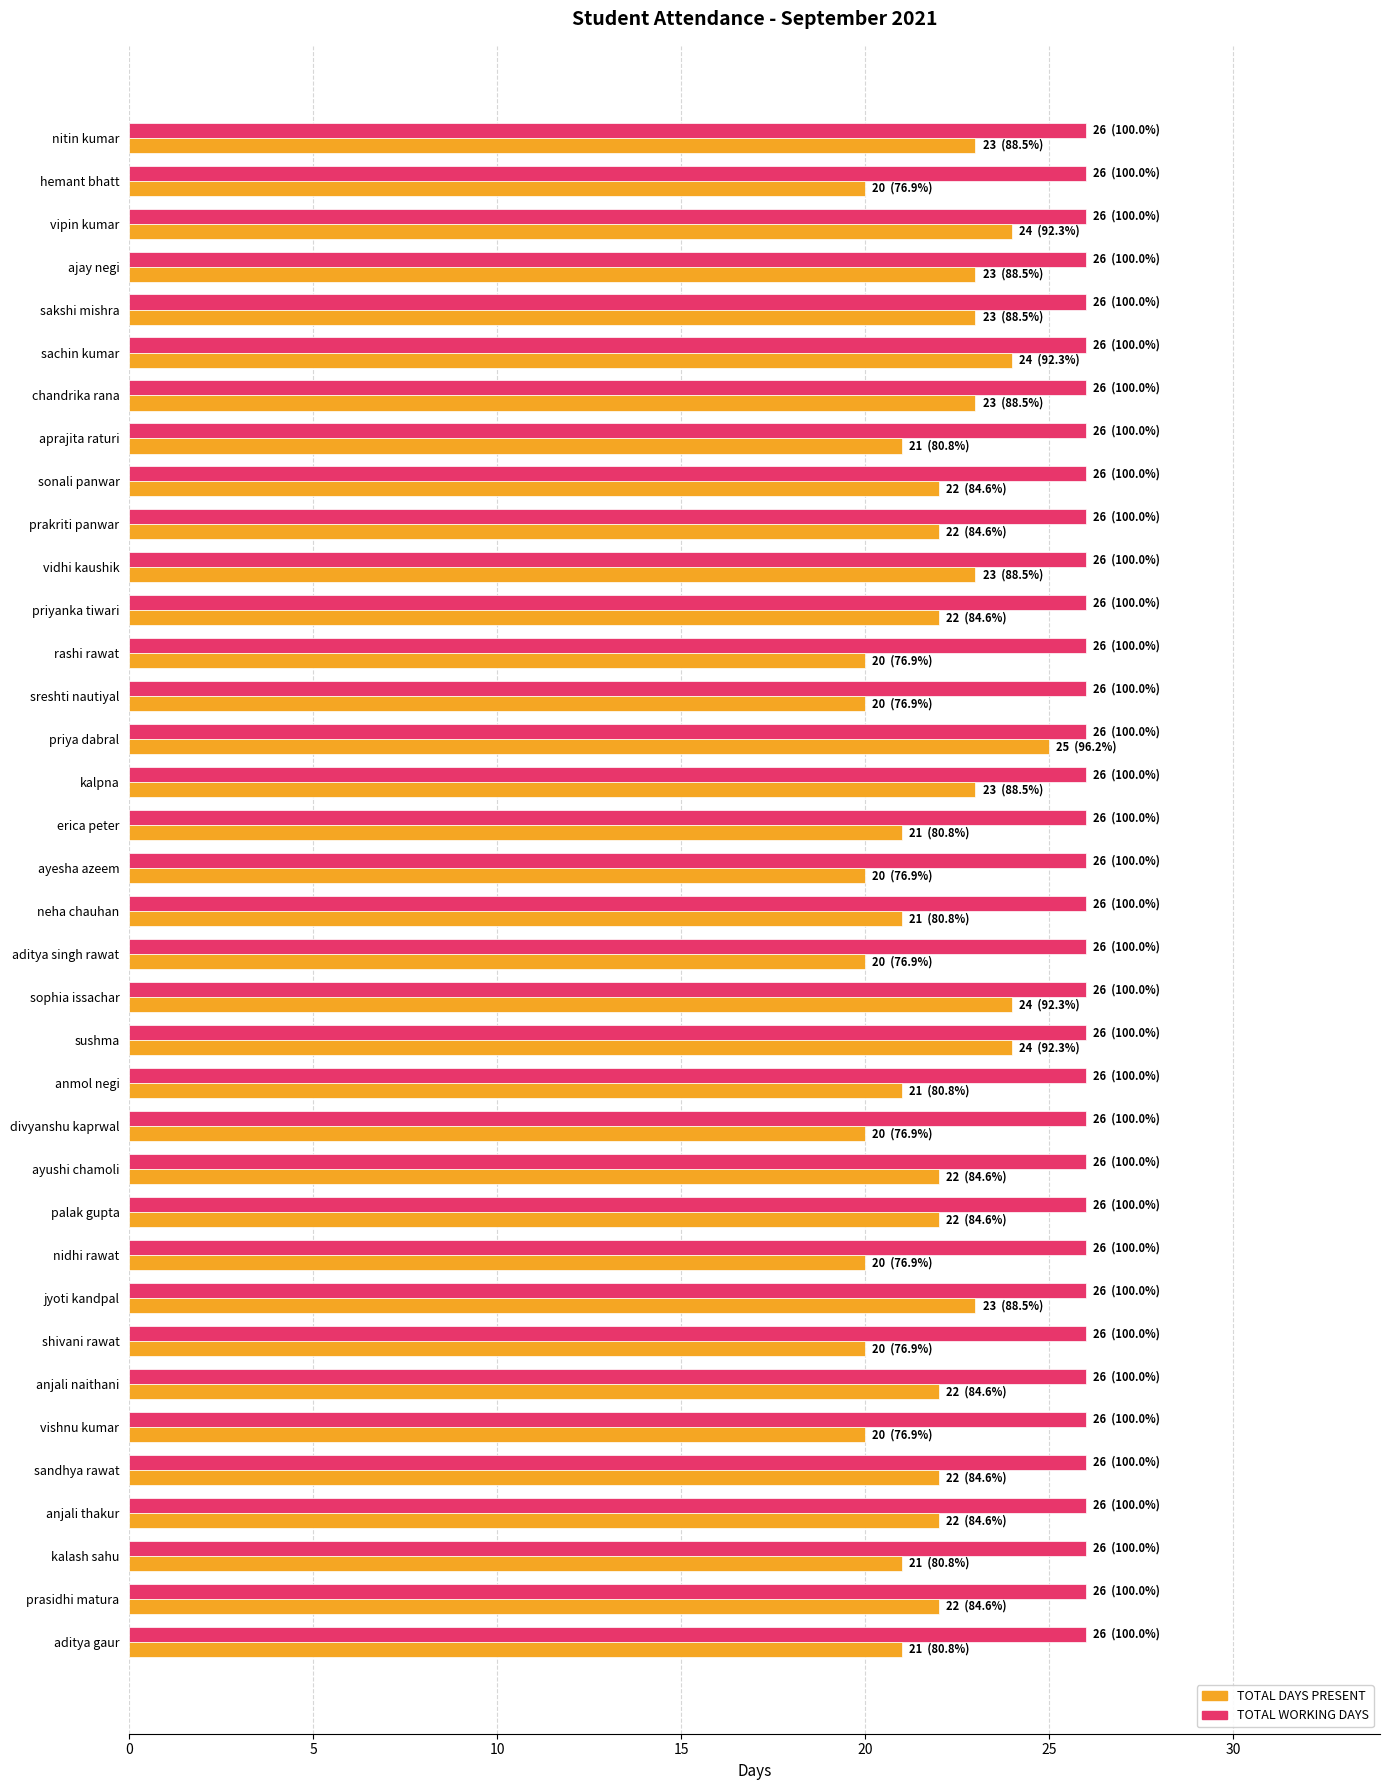

What is the highest value of the TOTAL DAYS PRESENT series?

25